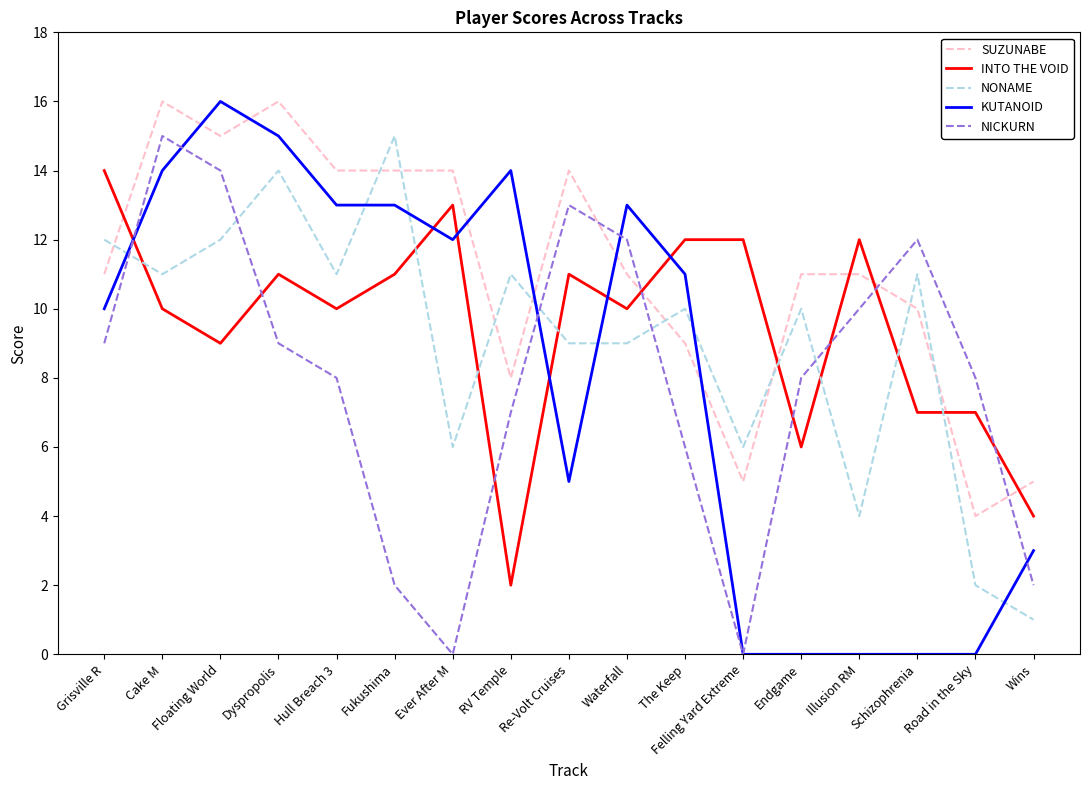

What is the sum of all INTO THE VOID values?

161